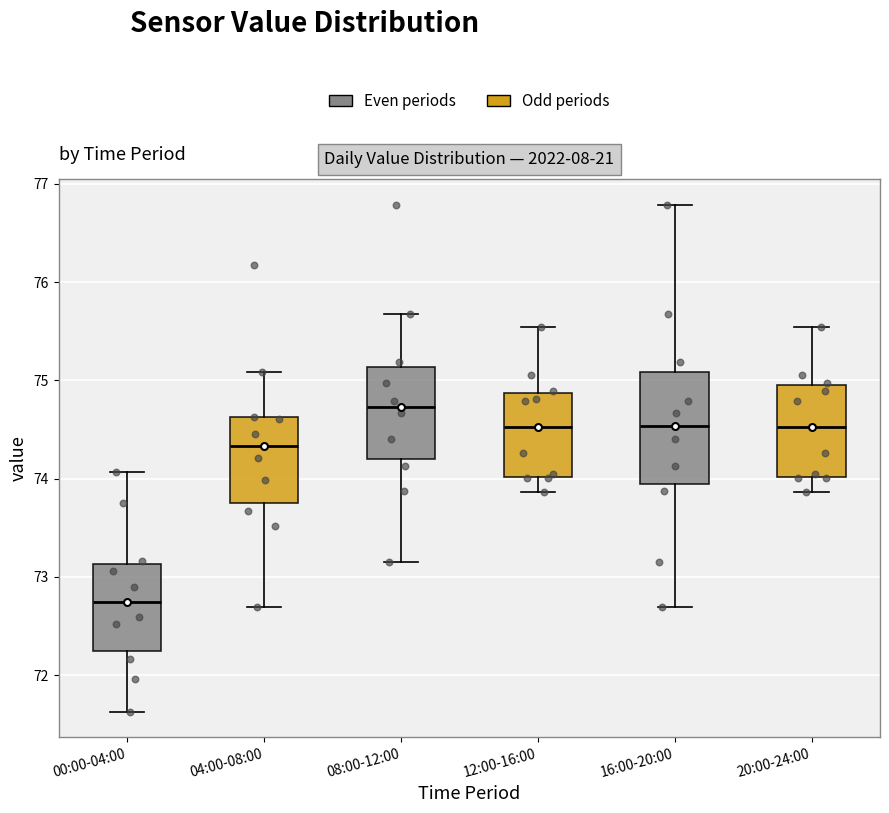

Where does the lower whisker of the box for 16:00-20:00 end on the y-axis? The values are not printed on the chart, so give them approximately, as read against the axis.

72.7